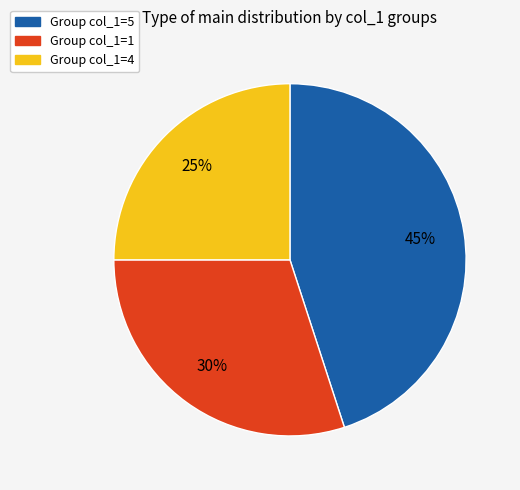

Is the sum of Group col_1=1 and Group col_1=5 greater than half?

Yes